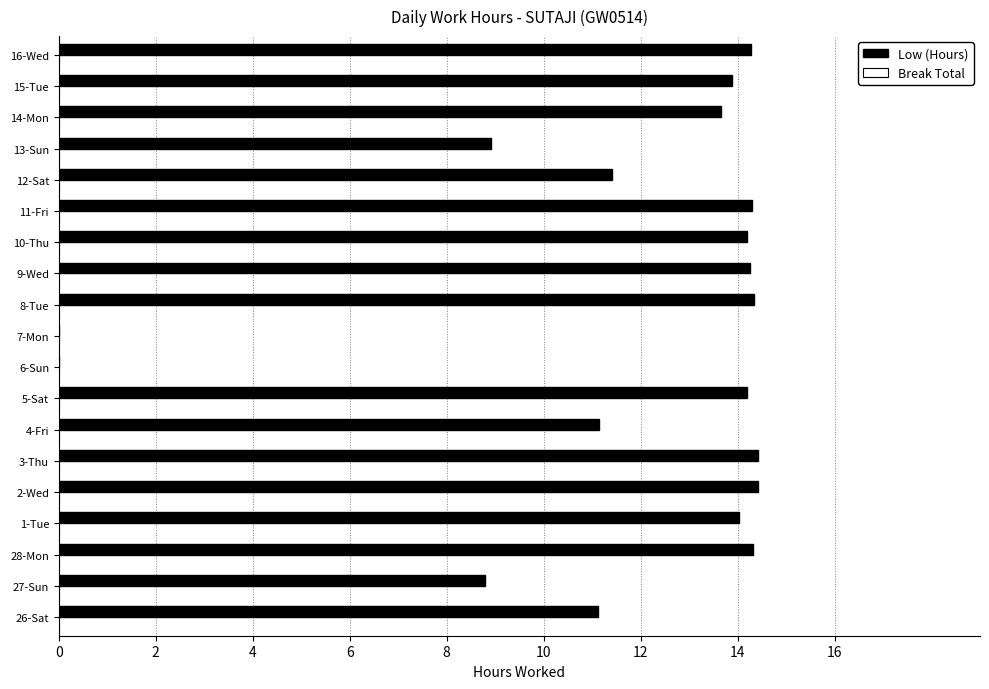

What is the maximum value shown in the chart?

14.4